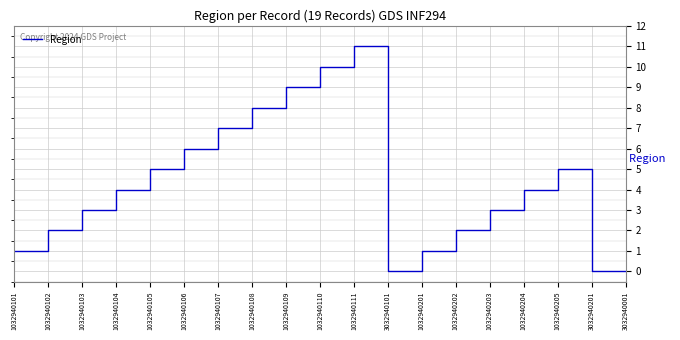

Which category has the highest value across all series?

1032940111